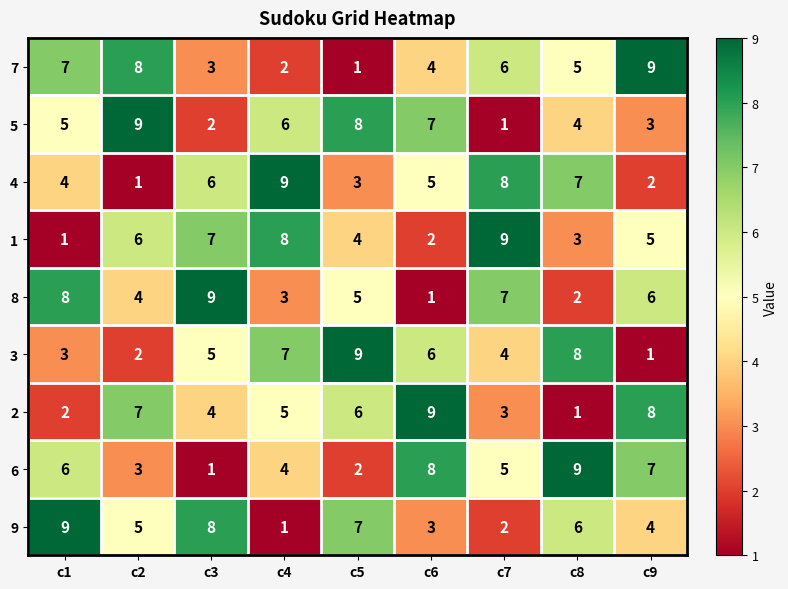

What is the spread (max minus min) of values at c3?

8